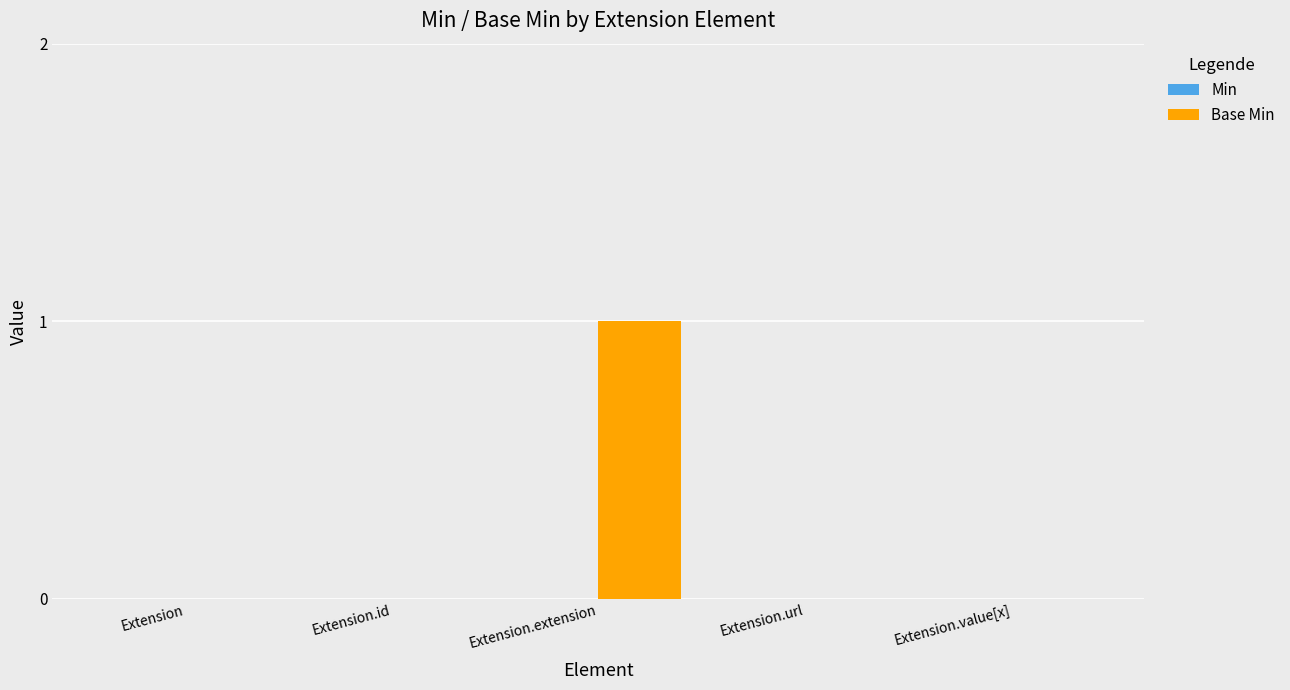

The value at Extension.value[x] is 0. True or false?

True